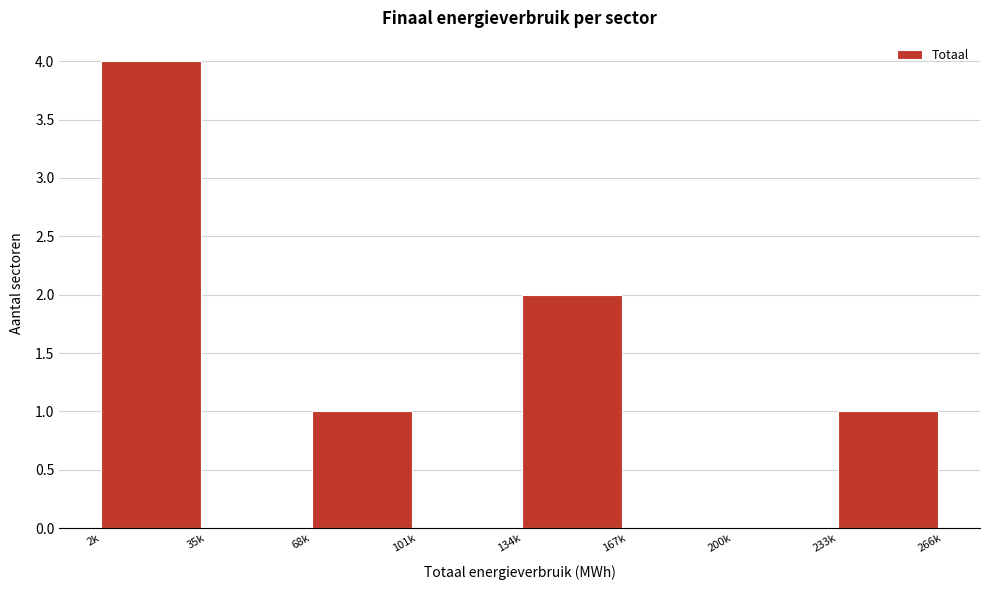

Reading left to right, list all the values displayed in this chart.

2k=4	35k=0	68k=1	101k=0	134k=2	167k=0	200k=0	233k=1